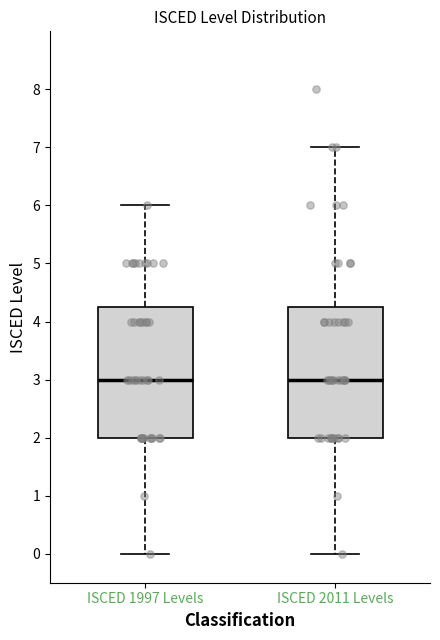

Reading left to right, read every box against the y-axis: the position of its median line, the range the box covers, and the ends of its whiskers. The values are not printed on the chart, so give them approximately, as read against the axis.

ISCED 1997 Levels: median 3.0, box 2.0 to 4.3, whiskers 0.0 to 6.0
ISCED 2011 Levels: median 3.0, box 2.0 to 4.3, whiskers 0.0 to 7.0